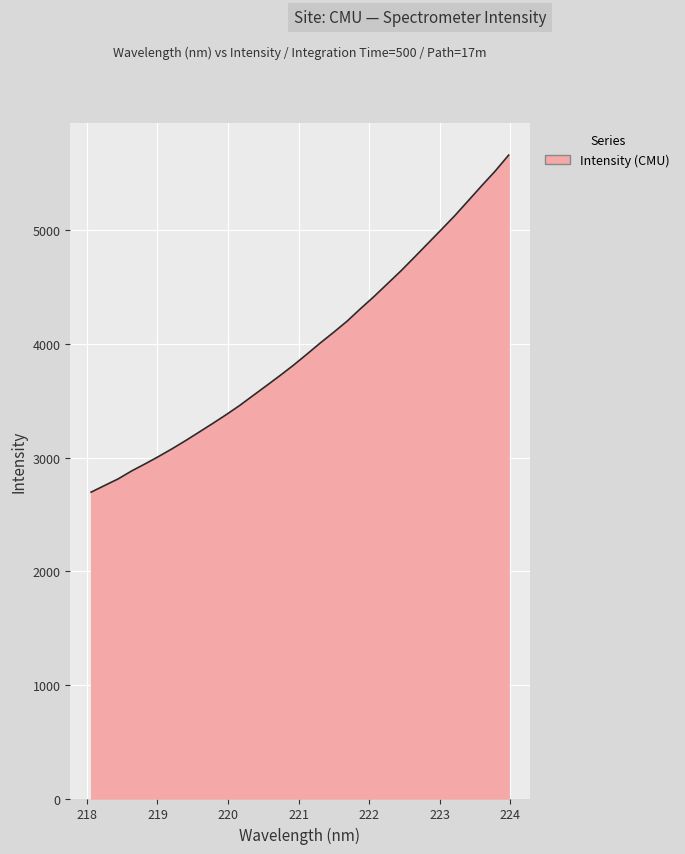

What is the difference between the maximum and minimum values?

2966.4